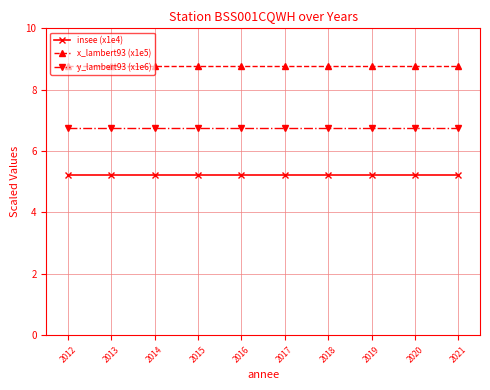

What are all the series names shown in the legend?

insee (x1e4), x_lambert93 (x1e5), y_lambert93 (x1e6)